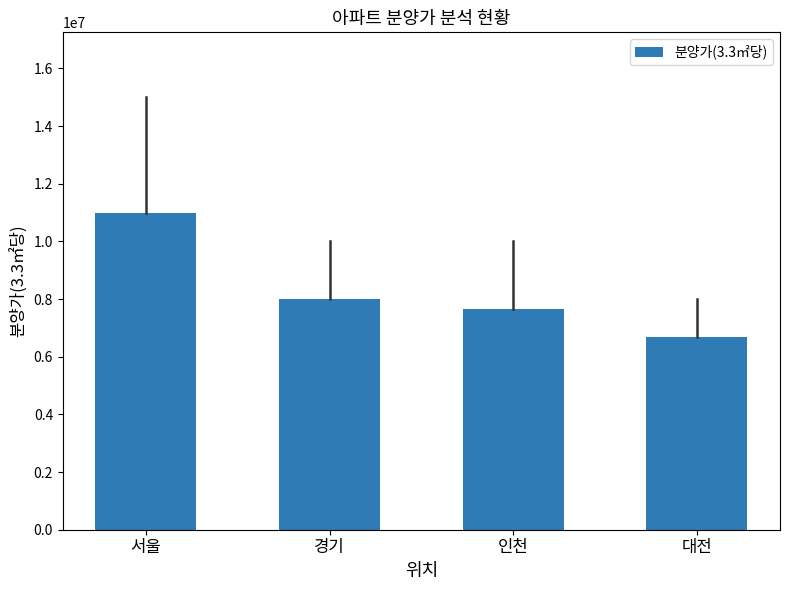

True or false: the data shows 11000000.0 at 서울.

True